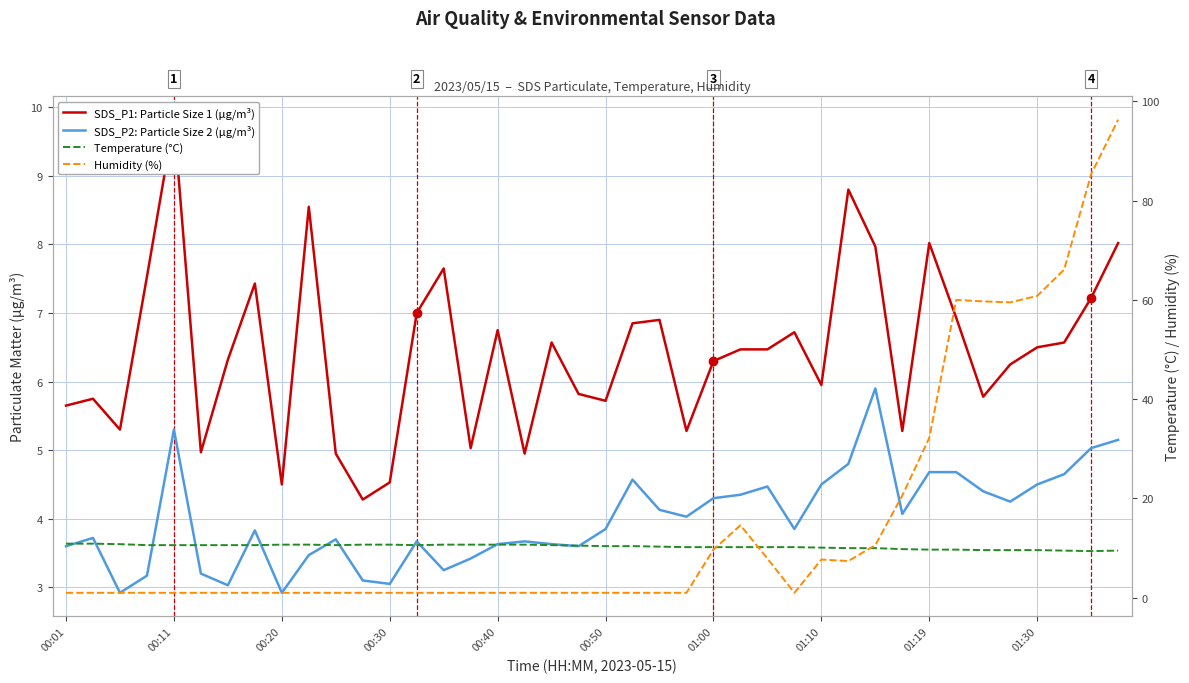

What is the highest value of the SDS_P1: Particle Size 1 (µg/m³) series?

9.8